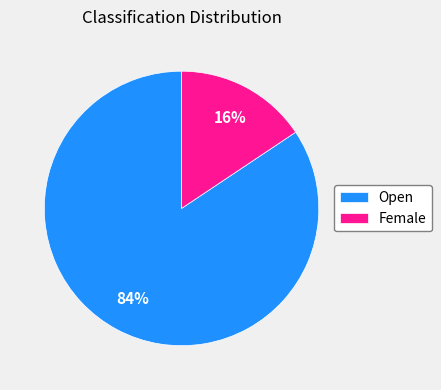

How many segments does this pie chart have?

2